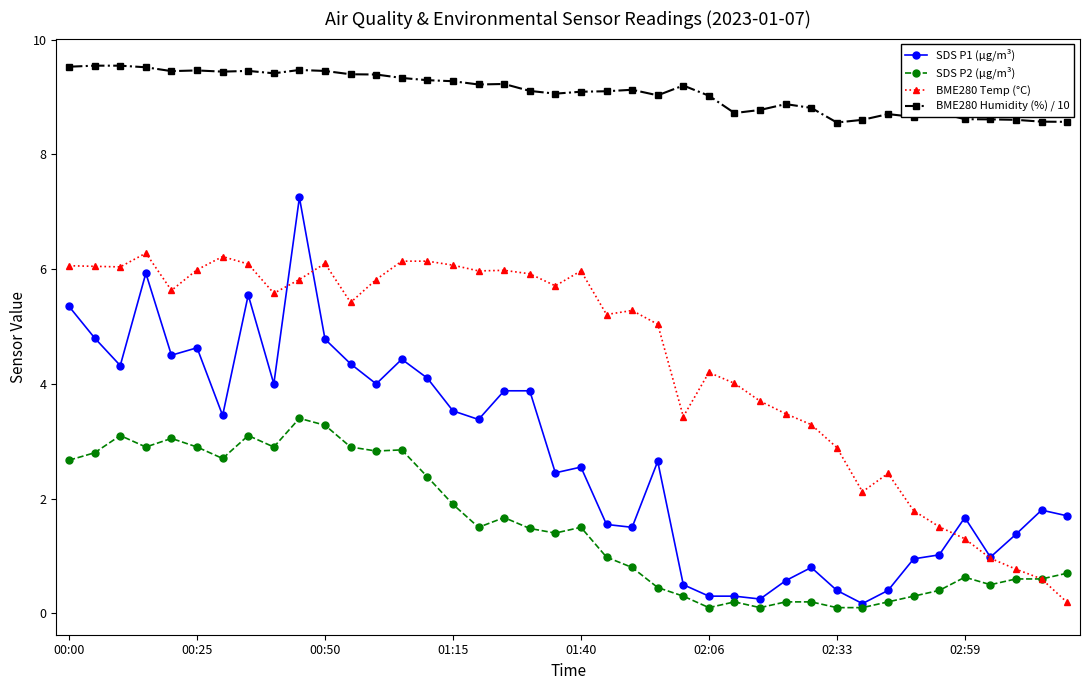

True or false: SDS P2 (μg/m³) and BME280 Humidity (%) / 10 intersect in this chart.

False